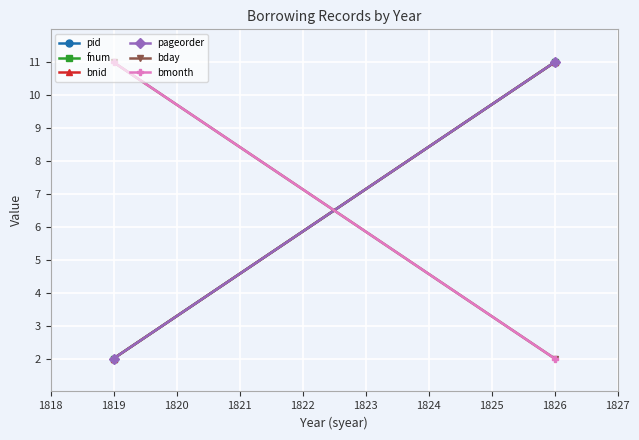

At how many categories does at least one series exceed 7?

2